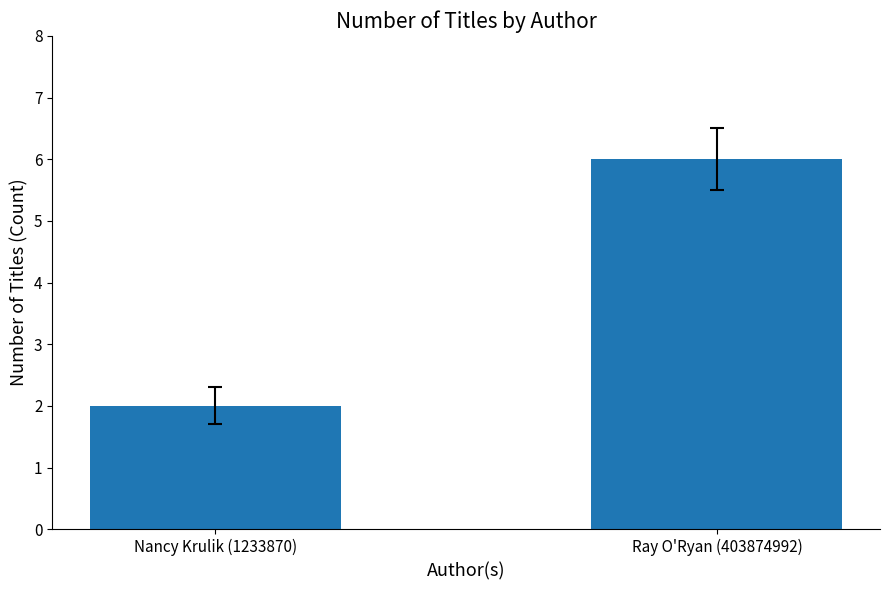

Between Nancy Krulik (1233870) and Ray O'Ryan (403874992), which is larger?

Ray O'Ryan (403874992)